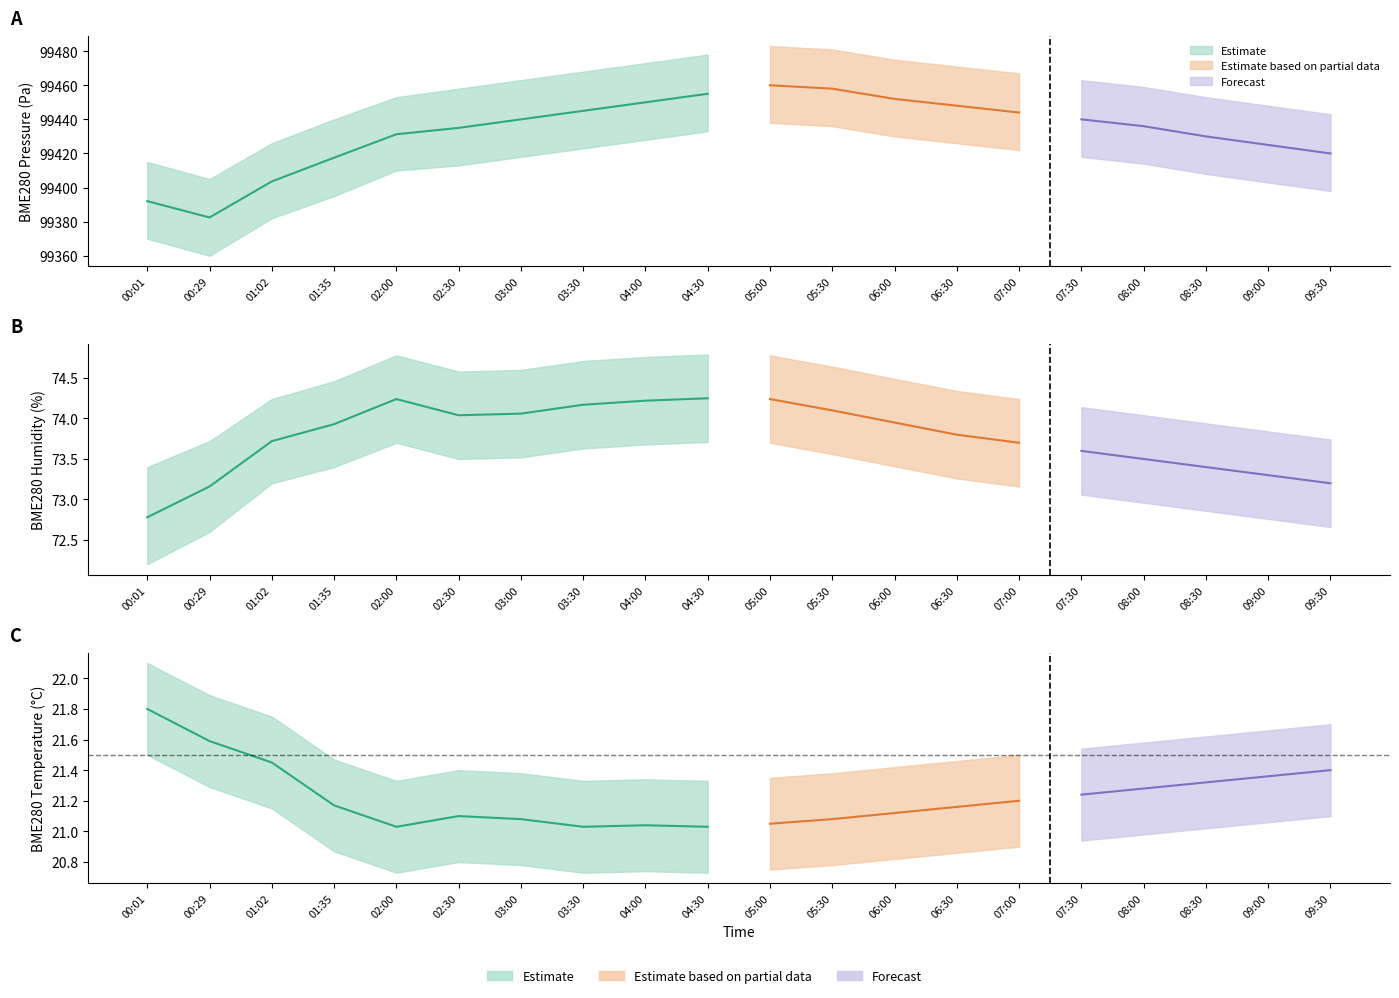

Which category has the highest value across all series?

05:00